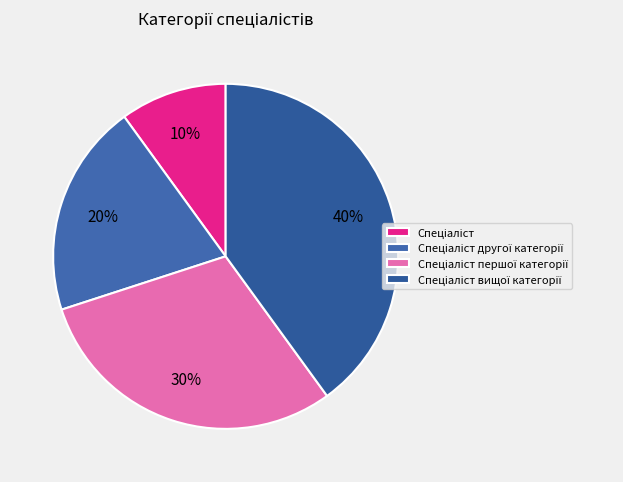

How many slices are in this pie chart?

4